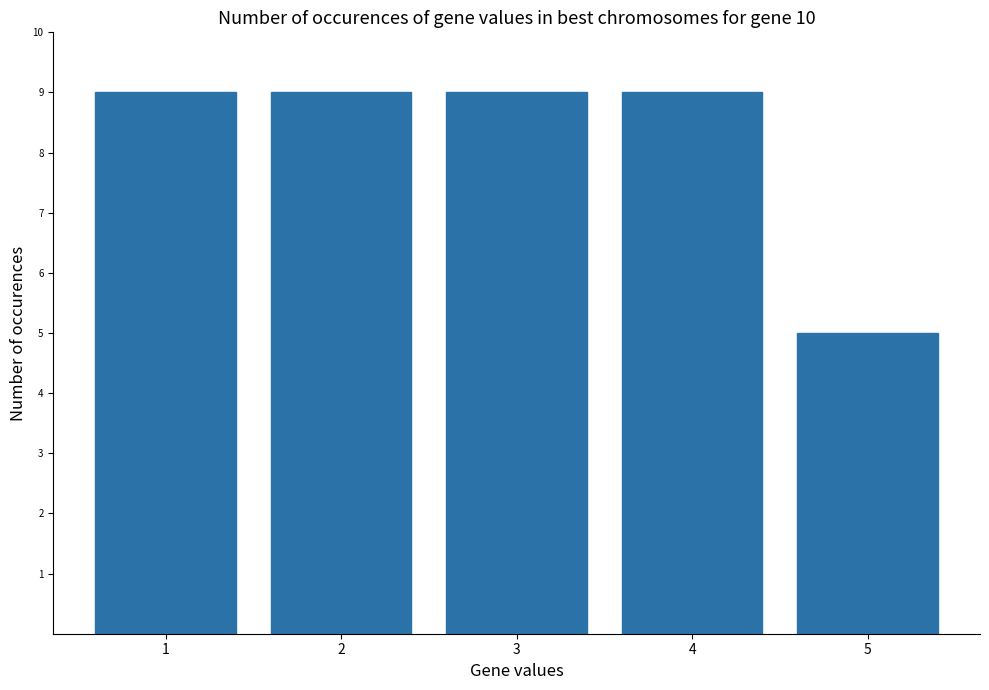

What value does the data have at 5?

5